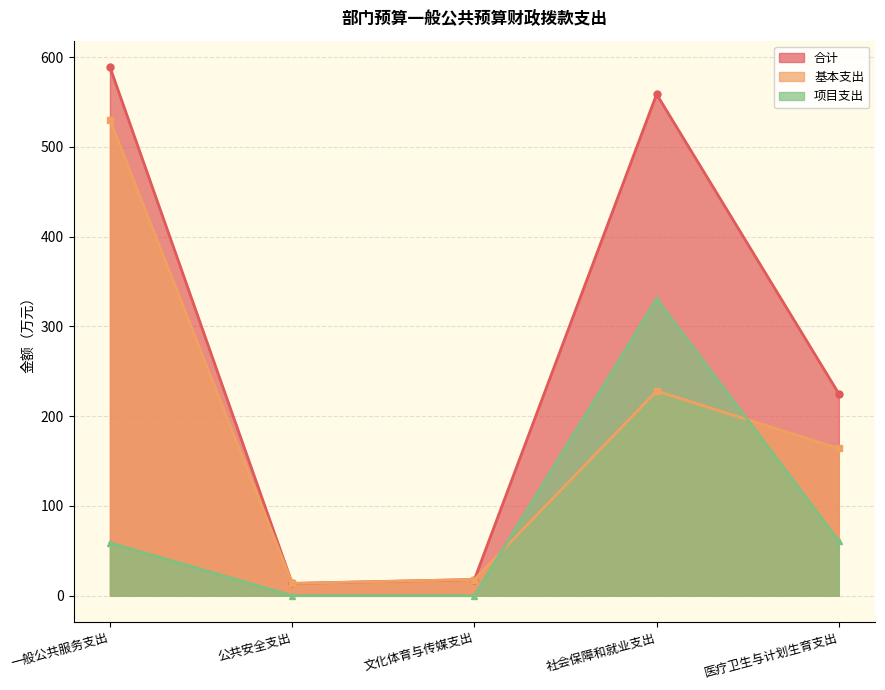

Rank the categories by 项目支出 value from highest to lowest.

社会保障和就业支出, 医疗卫生与计划生育支出, 一般公共服务支出, 公共安全支出, 文化体育与传媒支出